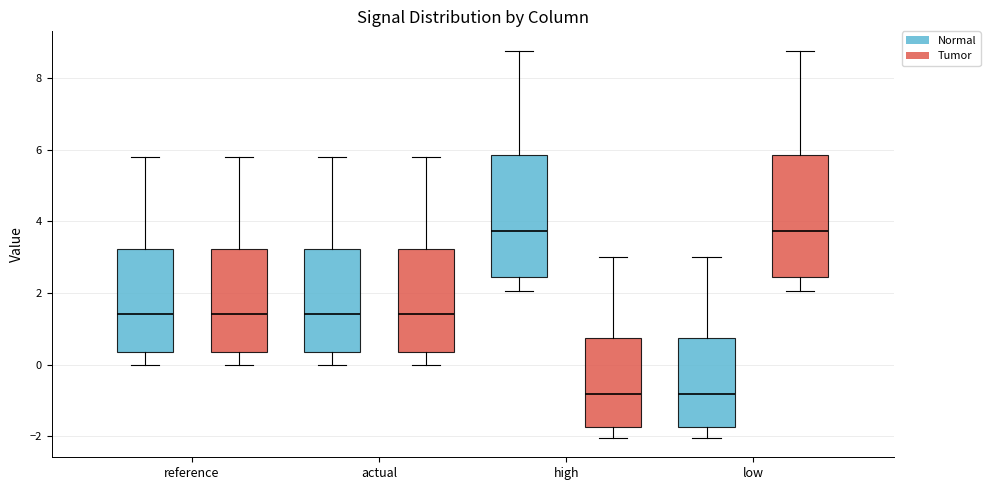

Where is the upper edge of the box for reference (Tumor) on the y-axis? The values are not printed on the chart, so give them approximately, as read against the axis.

3.2